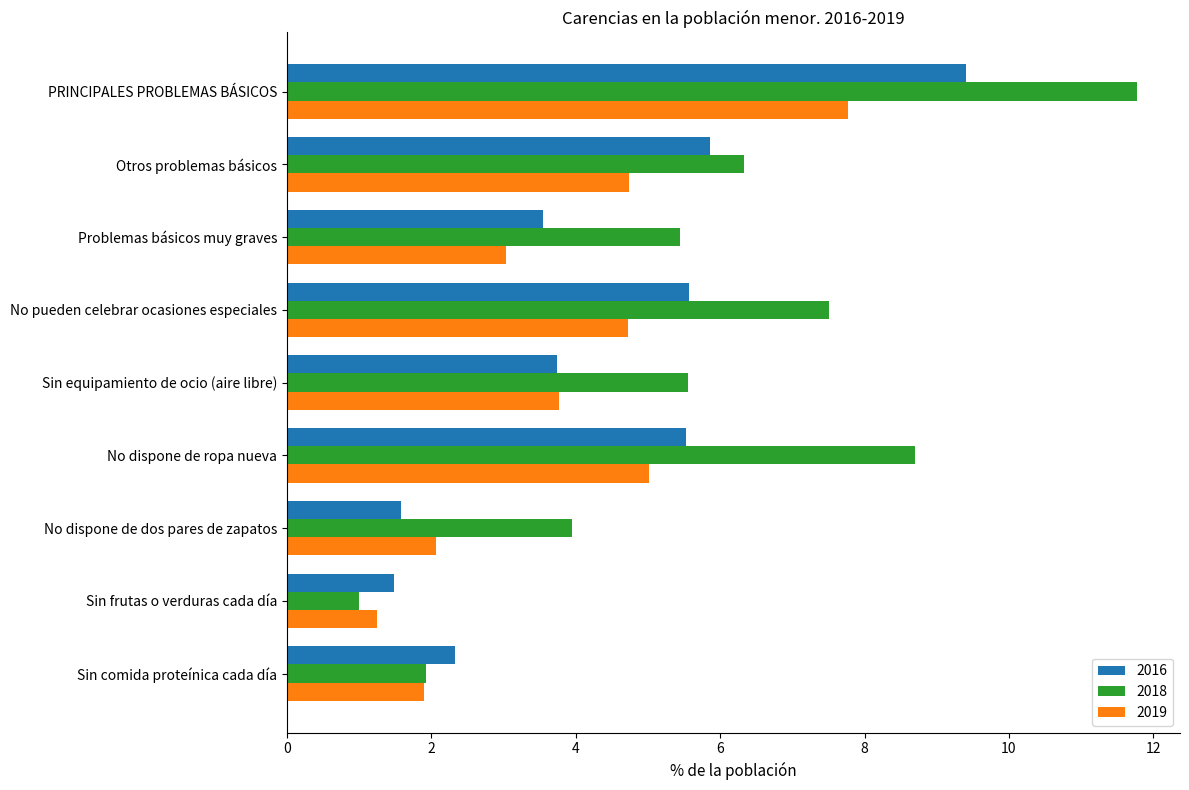

Rank the series by their maximum value, from lowest to highest.

2019, 2016, 2018